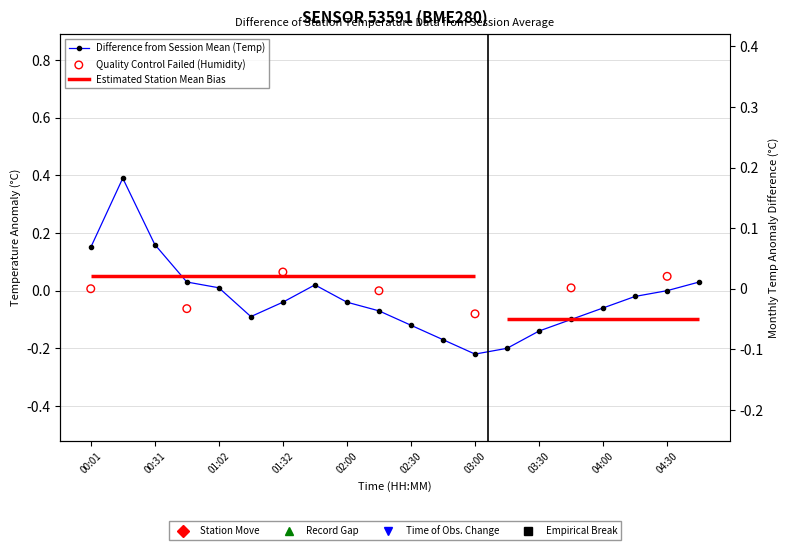

Which has a higher value, 00:01 or 01:32?

00:01